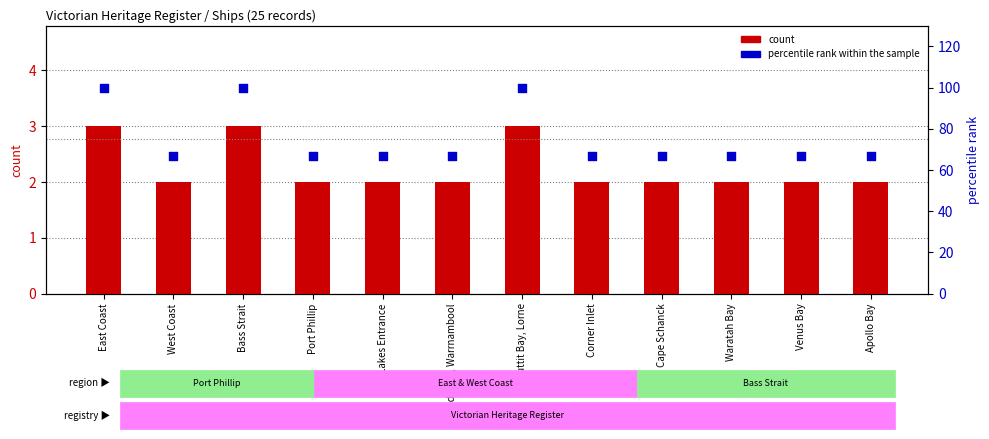

What are all the series names shown in the legend?

count, percentile rank within the sample